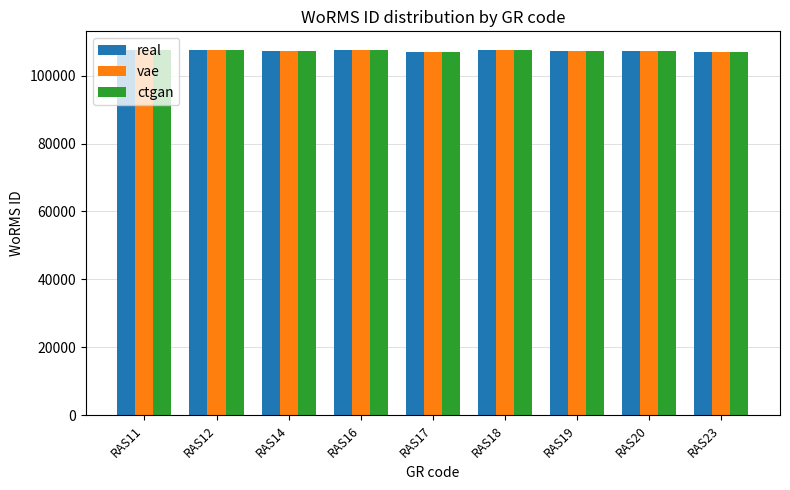

What is the minimum value for vae?

106854